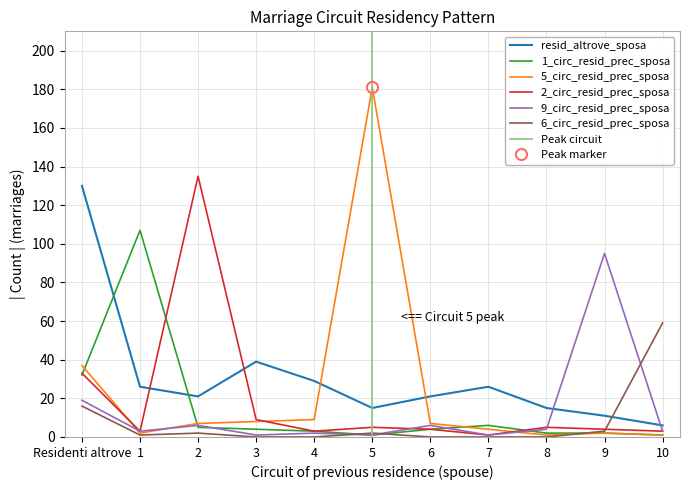

What value does the 2_circ_resid_prec_sposa series have at 9?

4